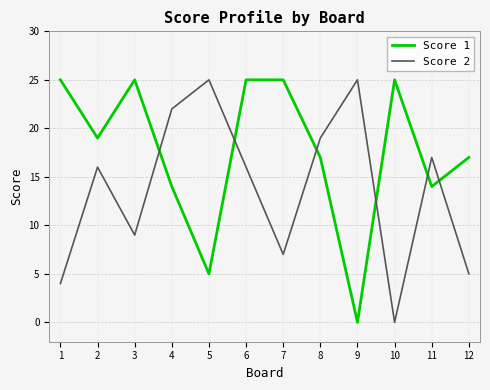

Which series changed the most between 3 and 8?

Score 2